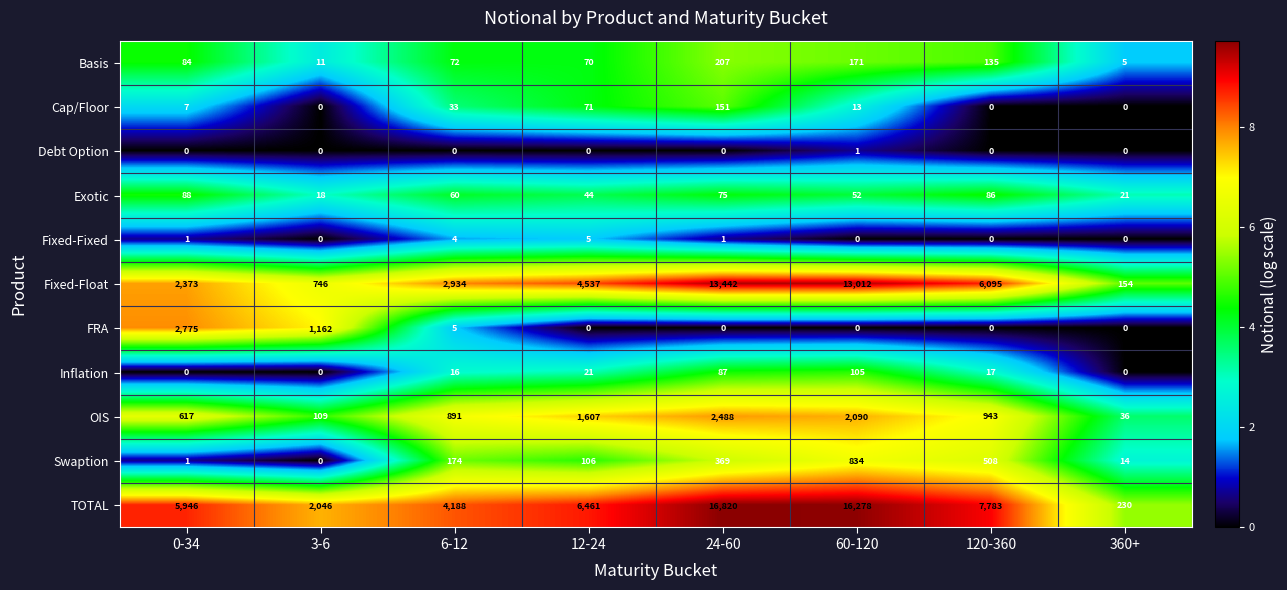

The Fixed-Float series shows 4243 at 6-12. True or false?

False